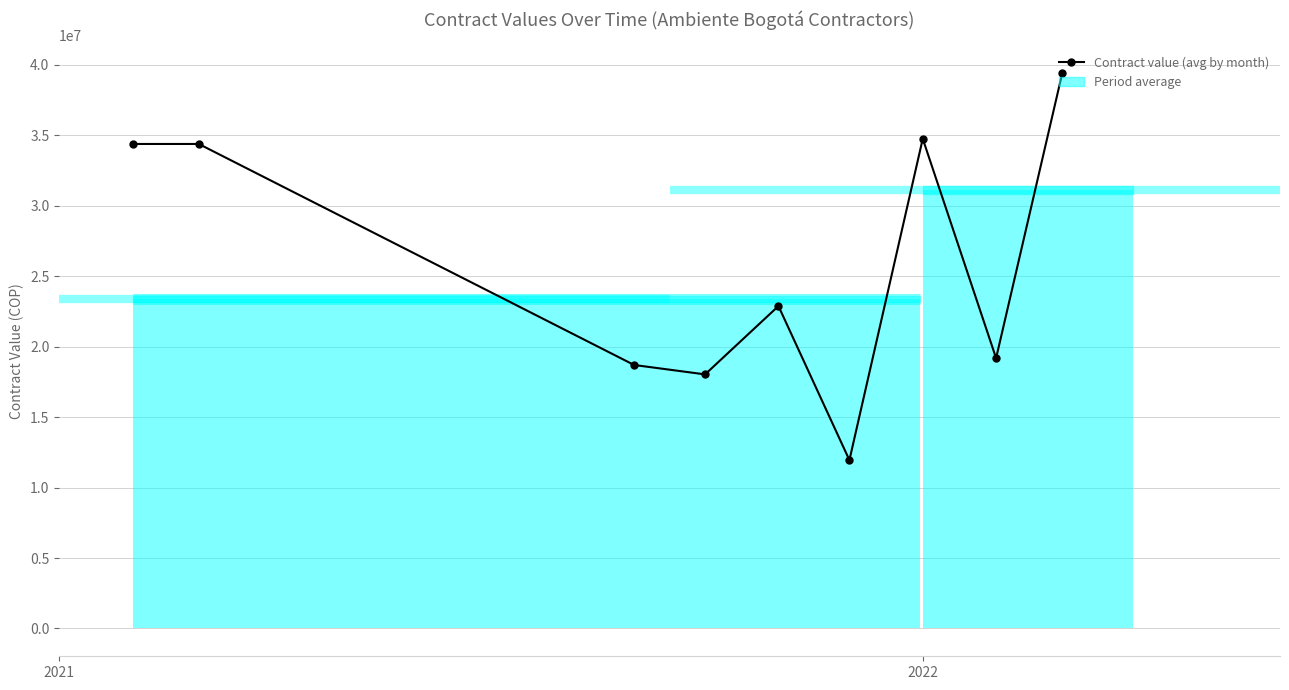

What is the minimum value shown in the chart?

11946000.0